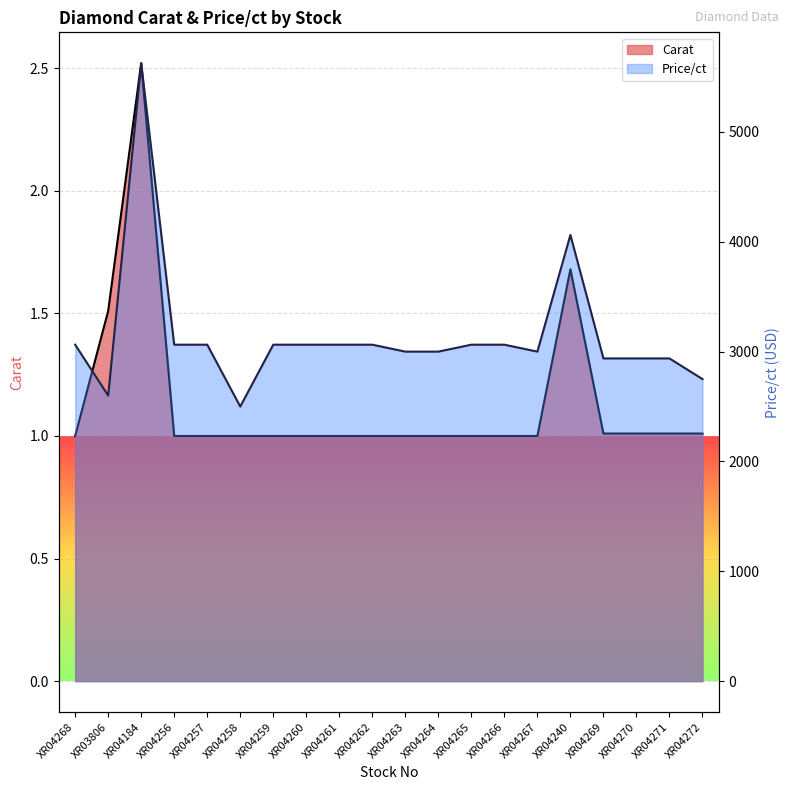

What position from the right is XR04260?

13